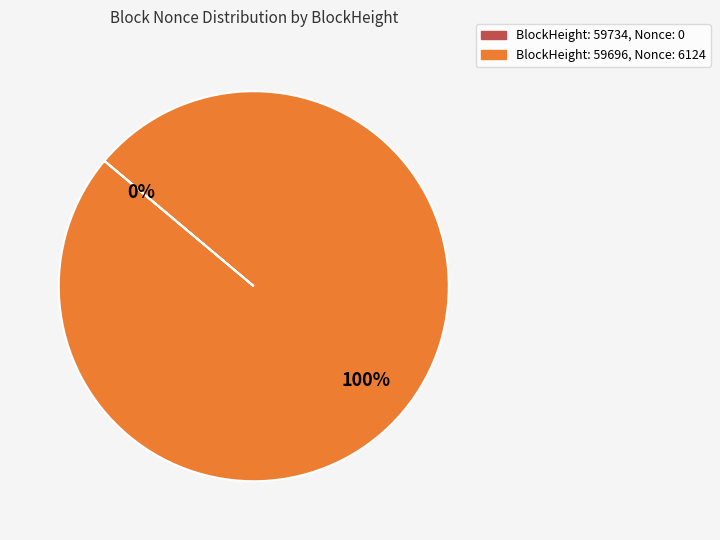

The 59696 slice represents 100% of the pie. True or false?

True